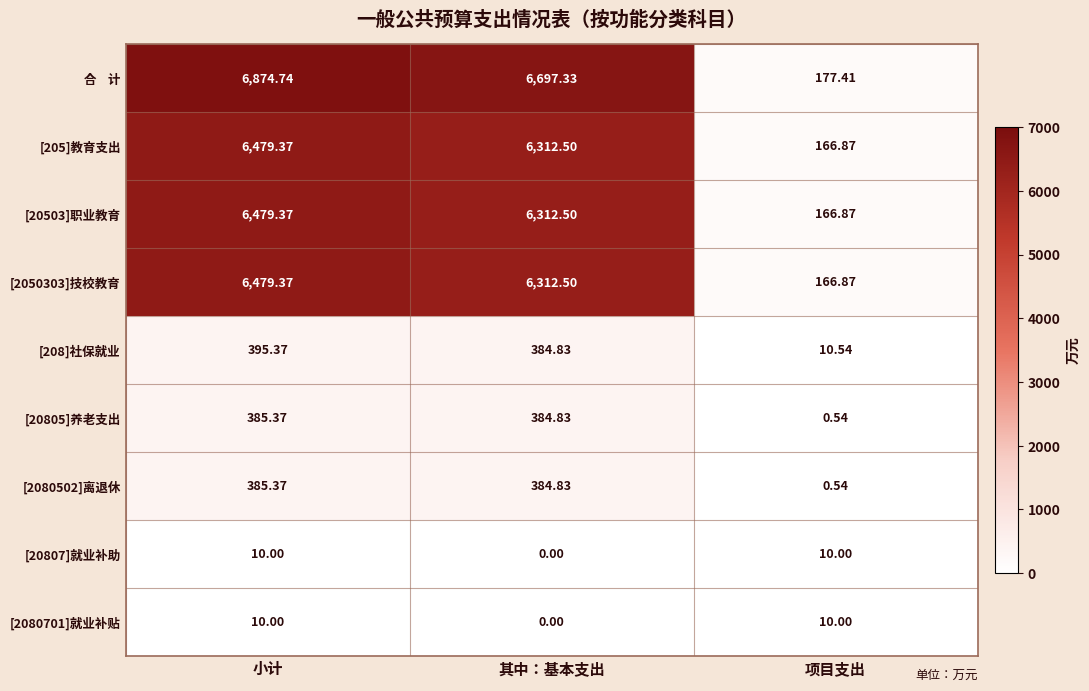

At which label does [2050303]技校教育 first exceed 6312?

小计